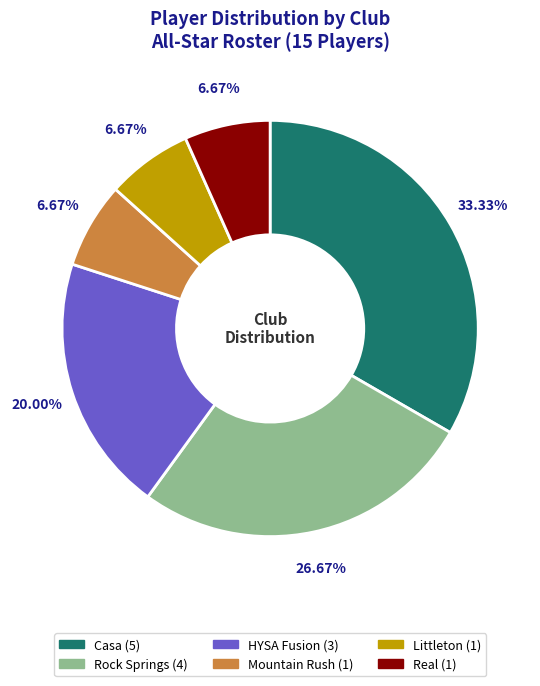

To the nearest percent, what percentage of the pie is Rock Springs?

27%